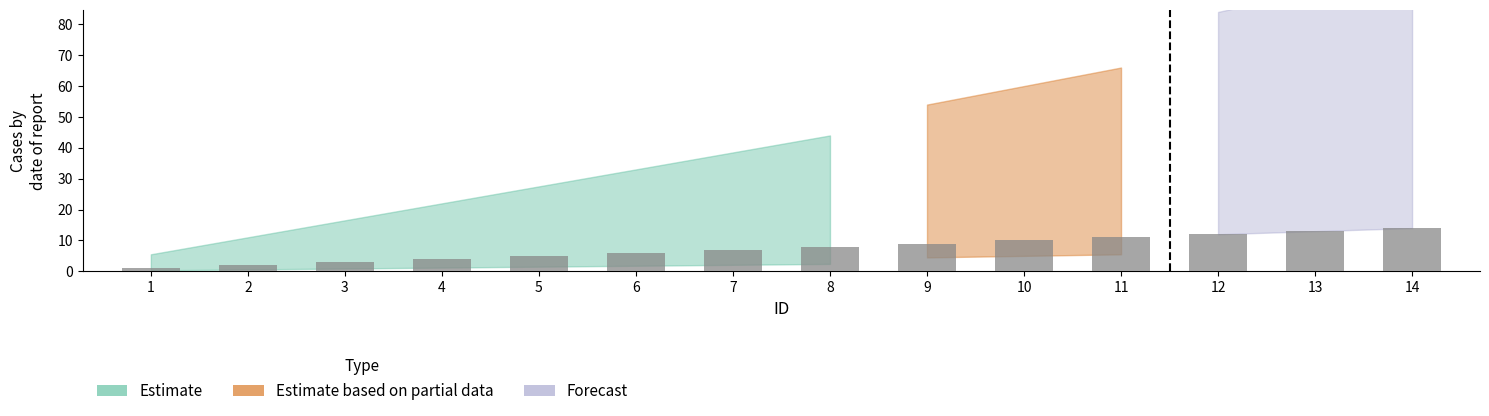

The value at 7 is 10. True or false?

False